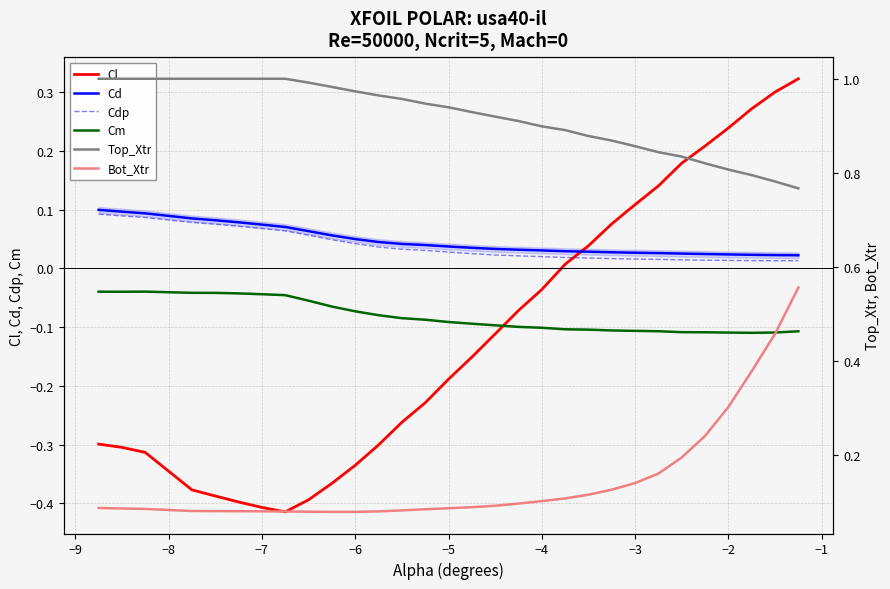

True or false: Cd and Cm intersect in this chart.

False